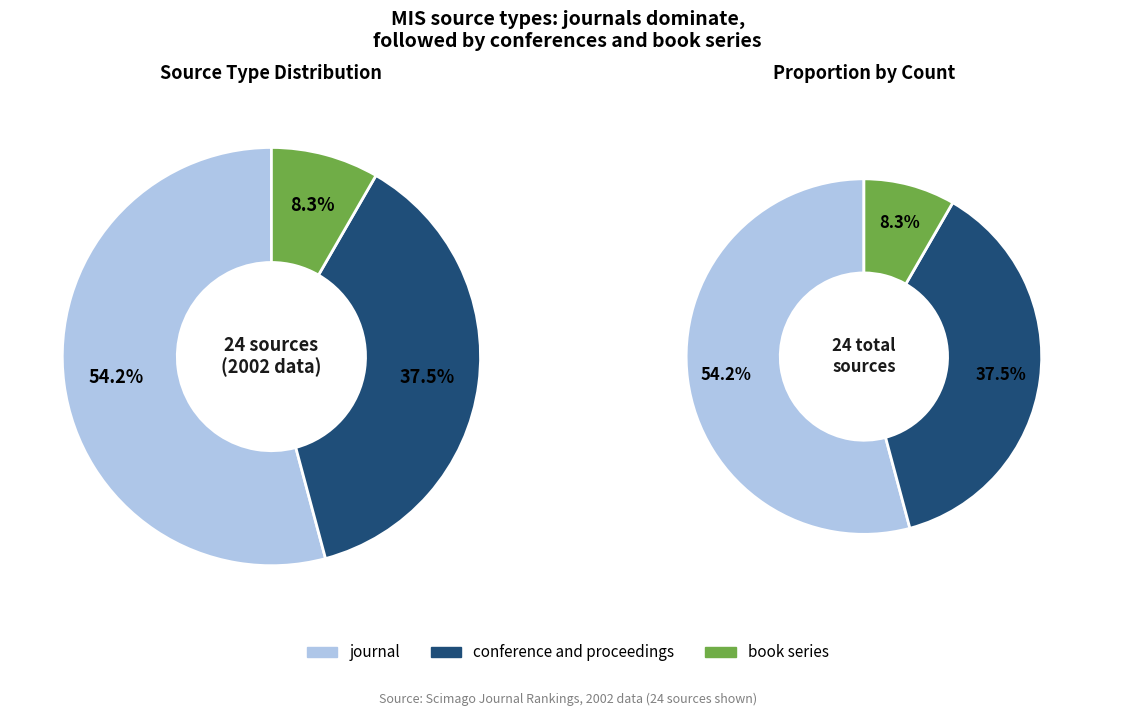

Is the sum of conference and proceedings and book series greater than half?

No